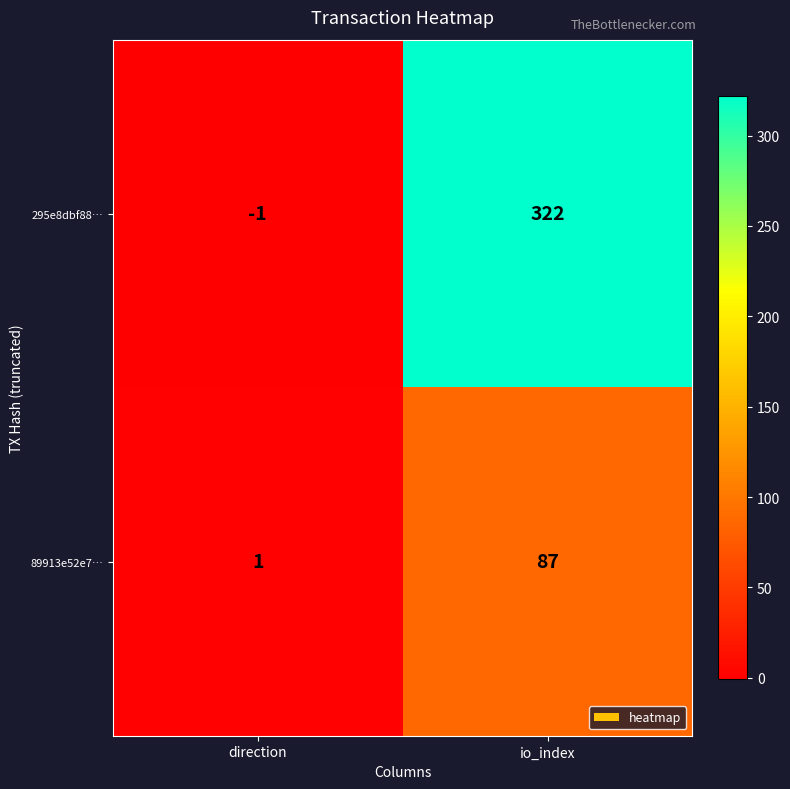

Which series has the largest range (max minus min)?

295e8dbf88…